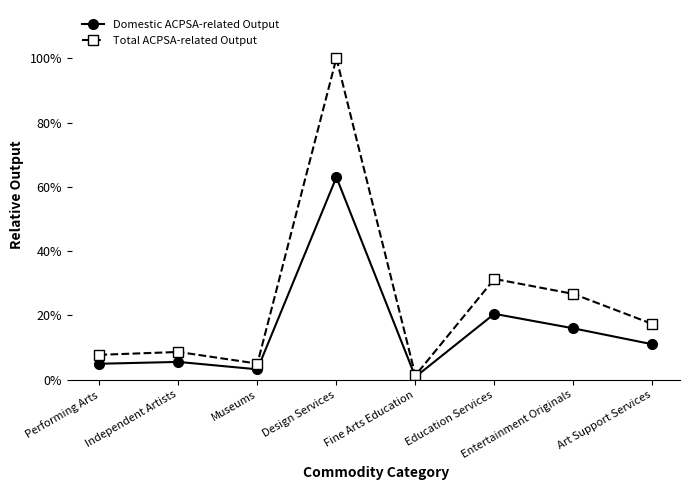

Does the chart have visible grid lines?

No